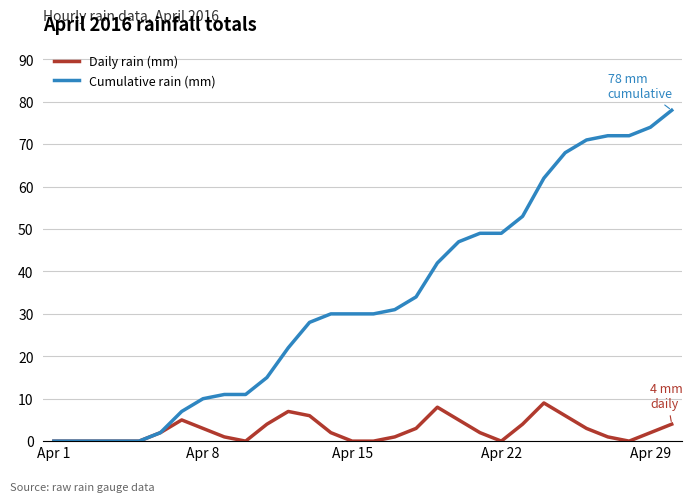

What is the highest value of the Daily rain (mm) series?

9